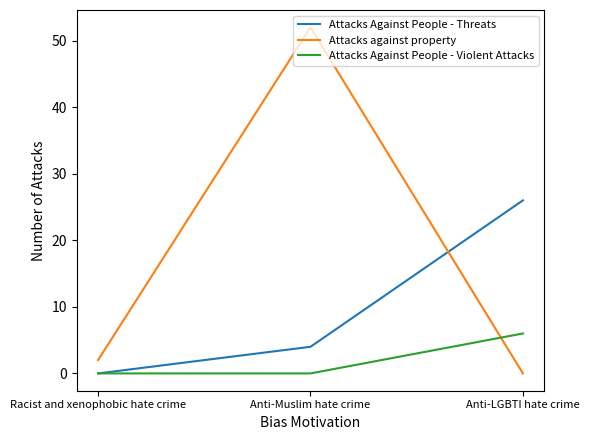

What is the highest value of the Attacks Against People - Threats series?

26